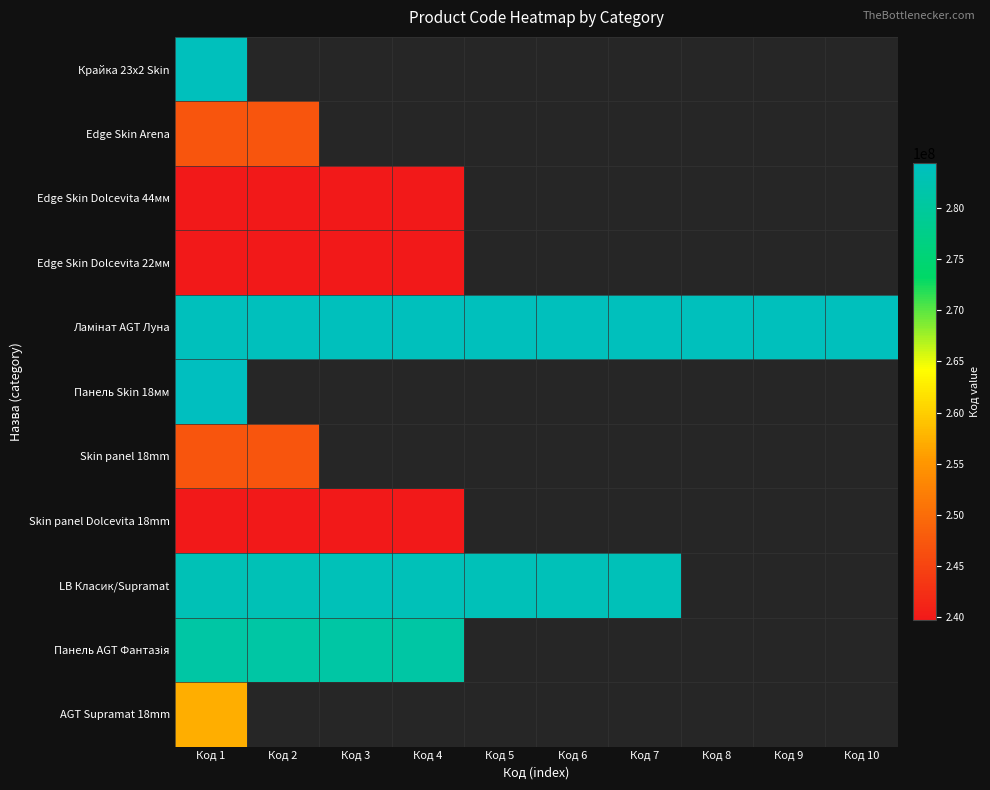

The value of Edge Skin Dolcevita 22мм at Код 1 is 338297204.9. True or false?

False